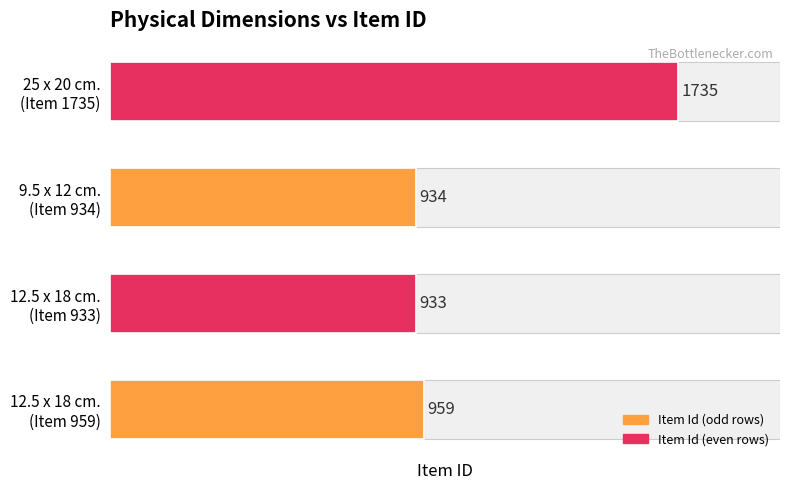

What is the average value?

1140